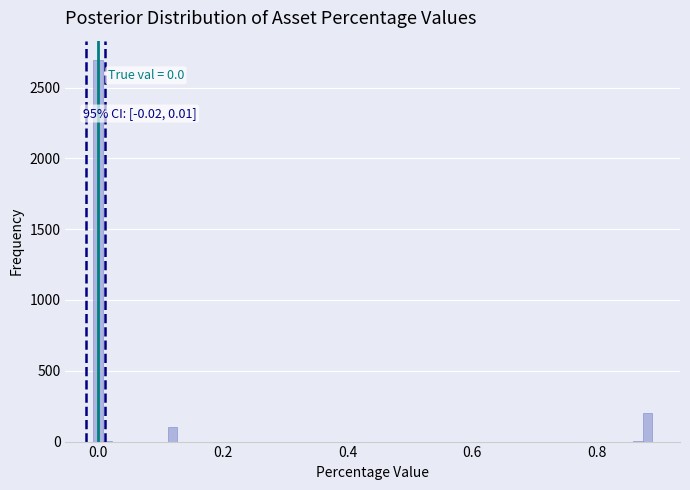

Read against the x-axis, roughly where is the centre of the tallest bar?

0.00